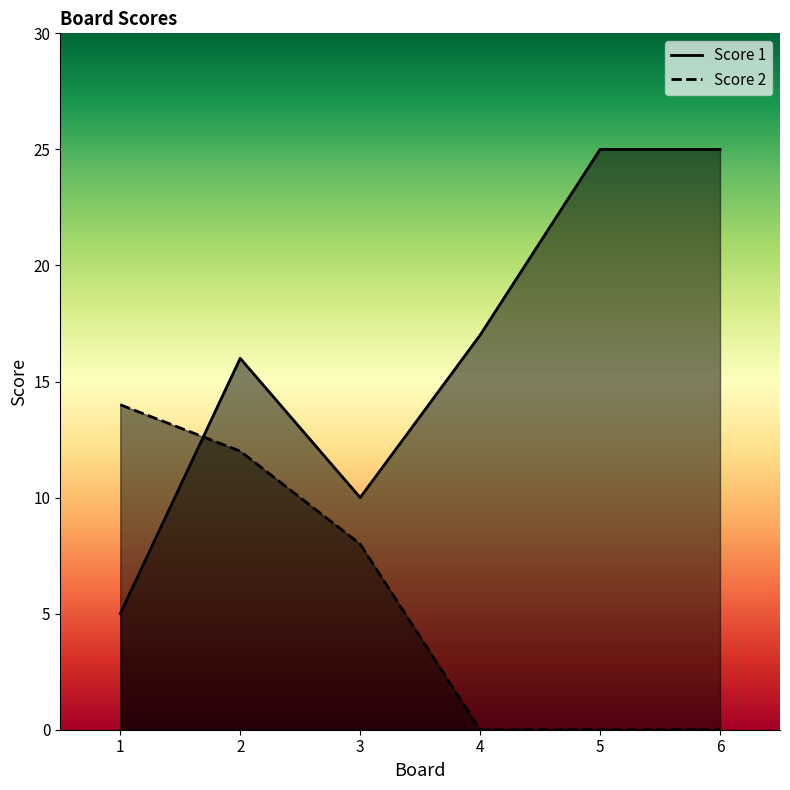

How many distinct data groups are displayed?

2